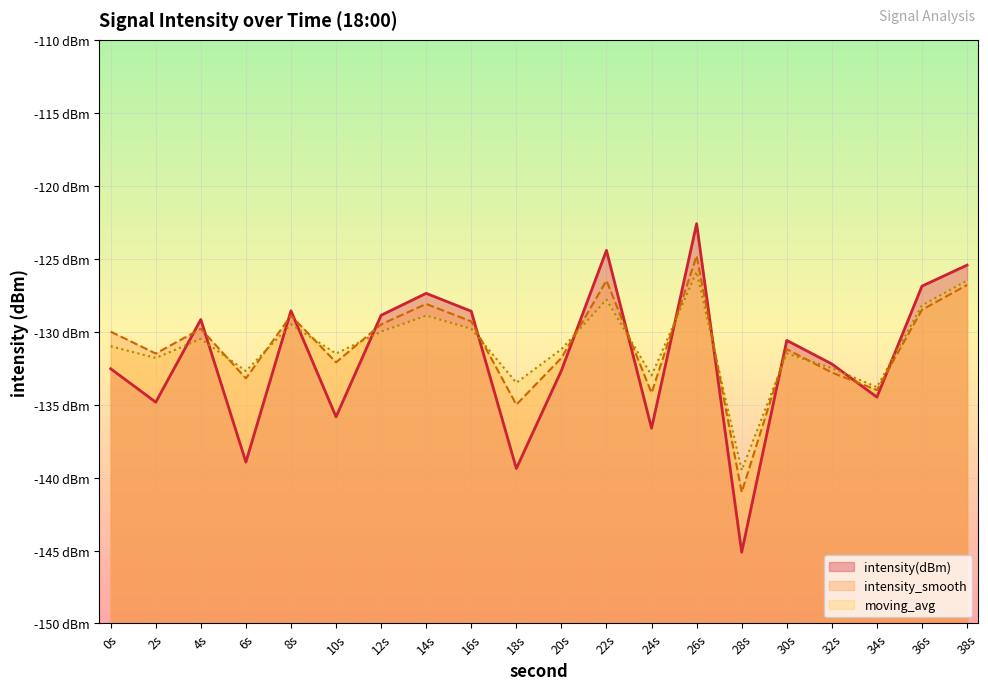

What is the sum of all intensity(dBm) values?

-2635.2